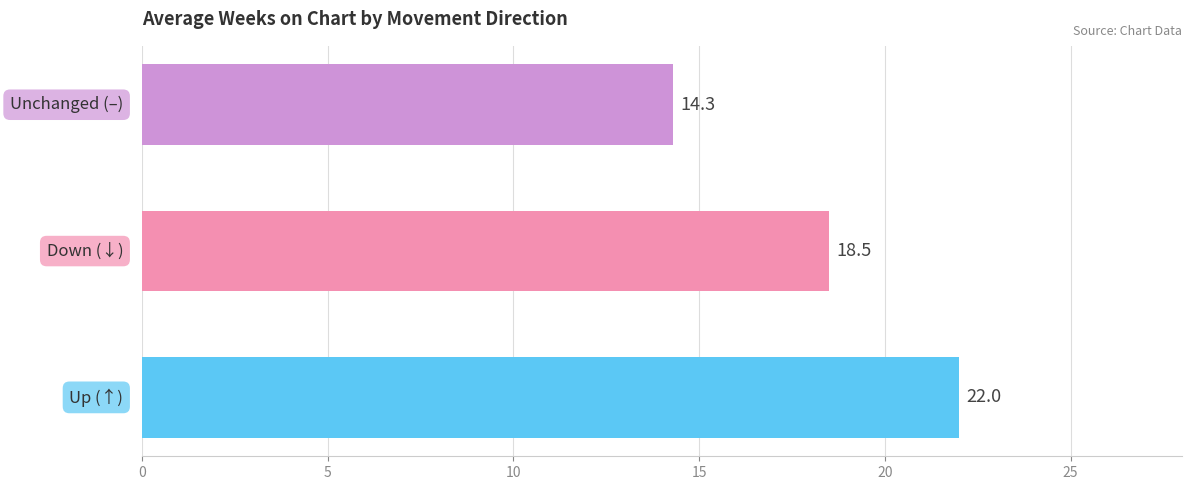

What is the minimum value shown in the chart?

14.3